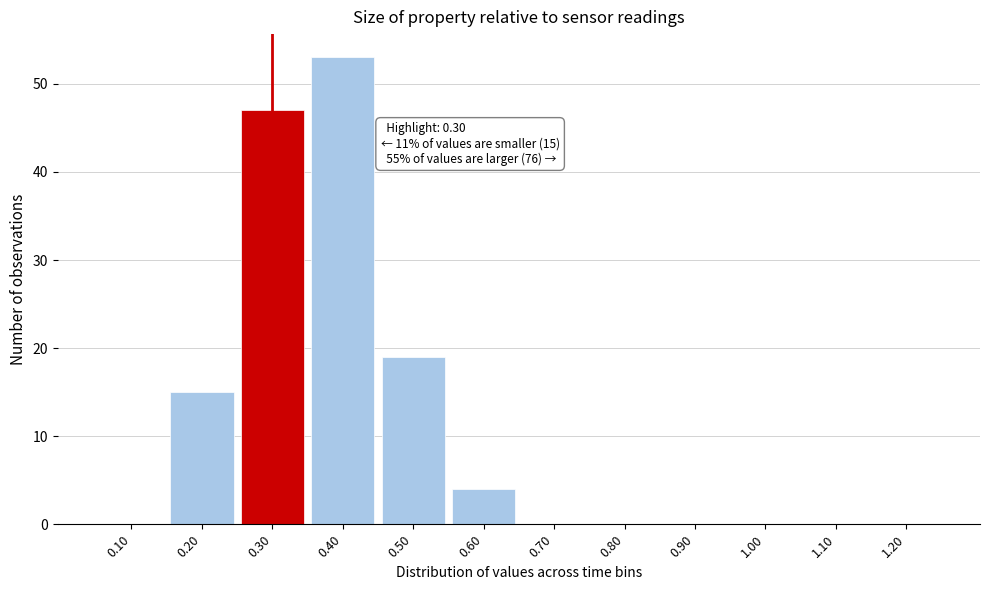

Which range on the x-axis has the tallest bar?

0.35 to 0.45